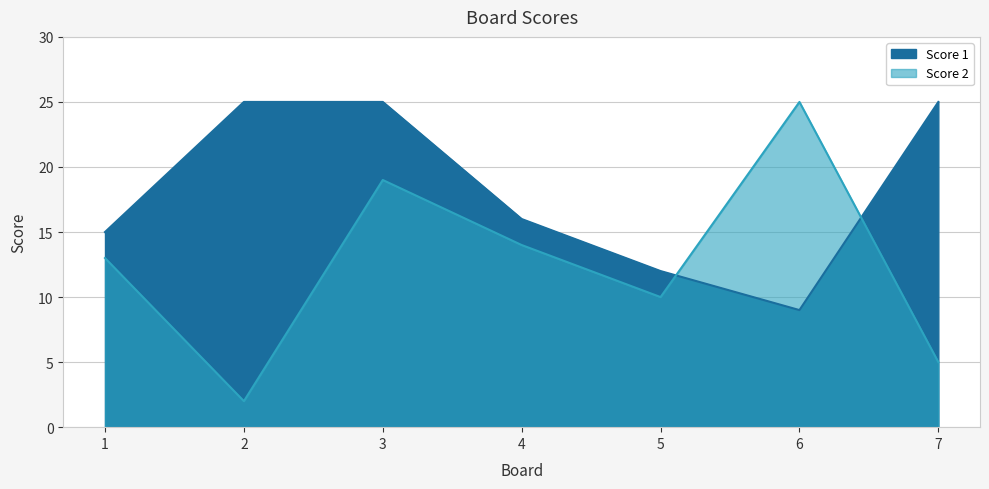

What is the sum of the Score 1 values at 6 and 4?

25